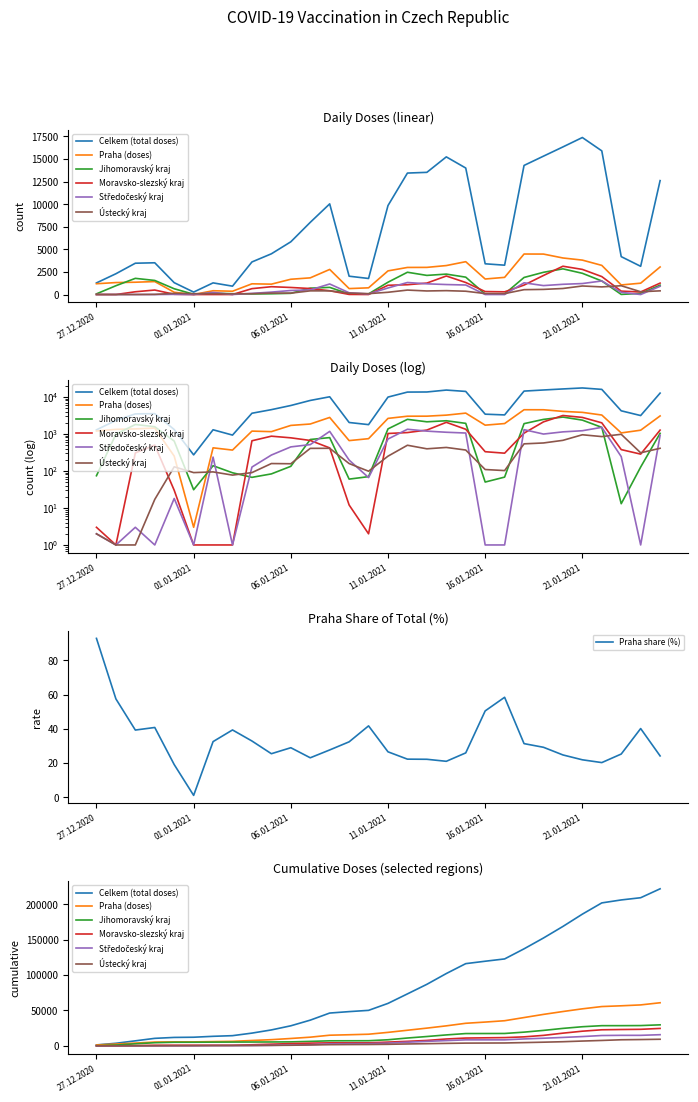

Reading left to right, extract all data points from this chart.

Celkem (total doses): 27.12.2020=1286	28.12.2020=2301	29.12.2020=3467	30.12.2020=3515	31.12.2020=1312	01.01.2021=271	02.01.2021=1290	03.01.2021=927	04.01.2021=3607	05.01.2021=4509	06.01.2021=5838	07.01.2021=7991	08.01.2021=10036	09.01.2021=2029	10.01.2021=1777	11.01.2021=9851	12.01.2021=13448	13.01.2021=13527	14.01.2021=15240	15.01.2021=14005	16.01.2021=3403	17.01.2021=3249	18.01.2021=14293	19.01.2021=15320	20.01.2021=16342	21.01.2021=17383	22.01.2021=15905	23.01.2021=4195	24.01.2021=3125	25.01.2021=12611
Praha (doses): 27.12.2020=1195	28.12.2020=1324	29.12.2020=1363	30.12.2020=1435	31.12.2020=251	01.01.2021=3	02.01.2021=420	03.01.2021=365	04.01.2021=1187	05.01.2021=1149	06.01.2021=1692	07.01.2021=1846	08.01.2021=2778	09.01.2021=658	10.01.2021=742	11.01.2021=2619	12.01.2021=2999	13.01.2021=3006	14.01.2021=3207	15.01.2021=3636	16.01.2021=1719	17.01.2021=1900	18.01.2021=4485	19.01.2021=4479	20.01.2021=4047	21.01.2021=3811	22.01.2021=3227	23.01.2021=1061	24.01.2021=1256	25.01.2021=3051
Jihomoravský kraj: 27.12.2020=74	28.12.2020=975	29.12.2020=1791	30.12.2020=1559	31.12.2020=639	01.01.2021=31	02.01.2021=138	03.01.2021=89	04.01.2021=67	05.01.2021=83	06.01.2021=133	07.01.2021=705	08.01.2021=793	09.01.2021=60	10.01.2021=70	11.01.2021=1364	12.01.2021=2467	13.01.2021=2118	14.01.2021=2261	15.01.2021=1923	16.01.2021=50	17.01.2021=68	18.01.2021=1889	19.01.2021=2461	20.01.2021=2843	21.01.2021=2351	22.01.2021=1500	23.01.2021=13	24.01.2021=127	25.01.2021=1034
Moravsko-slezský kraj: 27.12.2020=3	28.12.2020=0	29.12.2020=306	30.12.2020=497	31.12.2020=30	01.01.2021=0	02.01.2021=0	03.01.2021=1	04.01.2021=651	05.01.2021=866	06.01.2021=782	07.01.2021=664	08.01.2021=418	09.01.2021=12	10.01.2021=2	11.01.2021=1024	12.01.2021=1085	13.01.2021=1268	14.01.2021=2051	15.01.2021=1332	16.01.2021=330	17.01.2021=301	18.01.2021=1045	19.01.2021=2110	20.01.2021=3134	21.01.2021=2782	22.01.2021=1987	23.01.2021=376	24.01.2021=284	25.01.2021=1264
Středočeský kraj: 27.12.2020=2	28.12.2020=0	29.12.2020=3	30.12.2020=0	31.12.2020=18	01.01.2021=1	02.01.2021=236	03.01.2021=0	04.01.2021=127	05.01.2021=268	06.01.2021=445	07.01.2021=513	08.01.2021=1168	09.01.2021=196	10.01.2021=66	11.01.2021=726	12.01.2021=1332	13.01.2021=1186	14.01.2021=1106	15.01.2021=1054	16.01.2021=0	17.01.2021=1	18.01.2021=1299	19.01.2021=989	20.01.2021=1133	21.01.2021=1216	22.01.2021=1501	23.01.2021=243	24.01.2021=0	25.01.2021=912
Ústecký kraj: 27.12.2020=2	28.12.2020=1	29.12.2020=1	30.12.2020=17	31.12.2020=129	01.01.2021=90	02.01.2021=94	03.01.2021=77	04.01.2021=90	05.01.2021=158	06.01.2021=156	07.01.2021=406	08.01.2021=408	09.01.2021=158	10.01.2021=98	11.01.2021=250	12.01.2021=493	13.01.2021=395	14.01.2021=430	15.01.2021=366	16.01.2021=109	17.01.2021=102	18.01.2021=538	19.01.2021=568	20.01.2021=669	21.01.2021=946	22.01.2021=845	23.01.2021=974	24.01.2021=308	25.01.2021=408